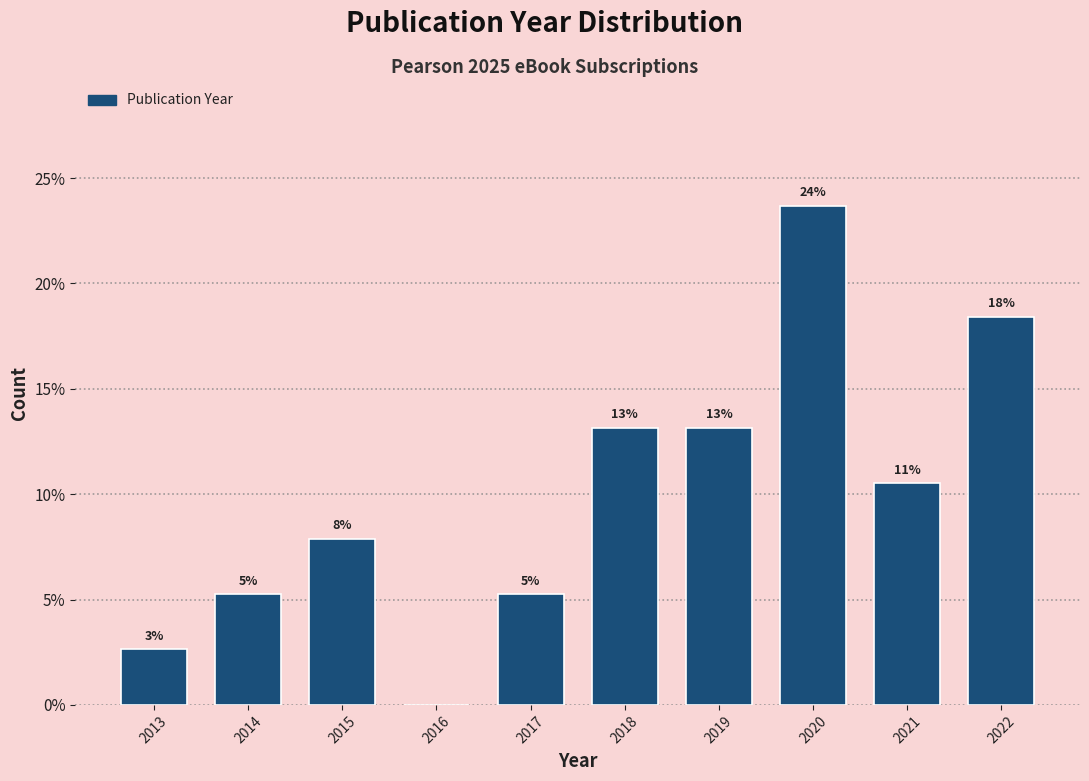

Are the bars horizontal?

No